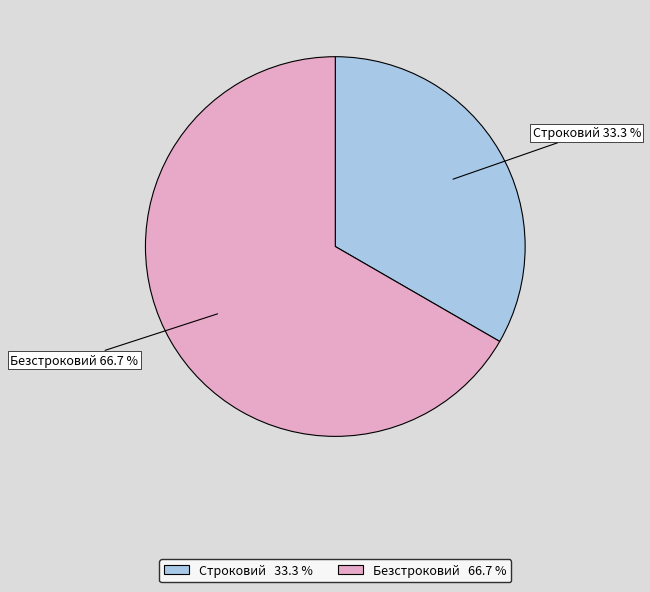

True or false: Строковий accounts for 33% of the total.

True